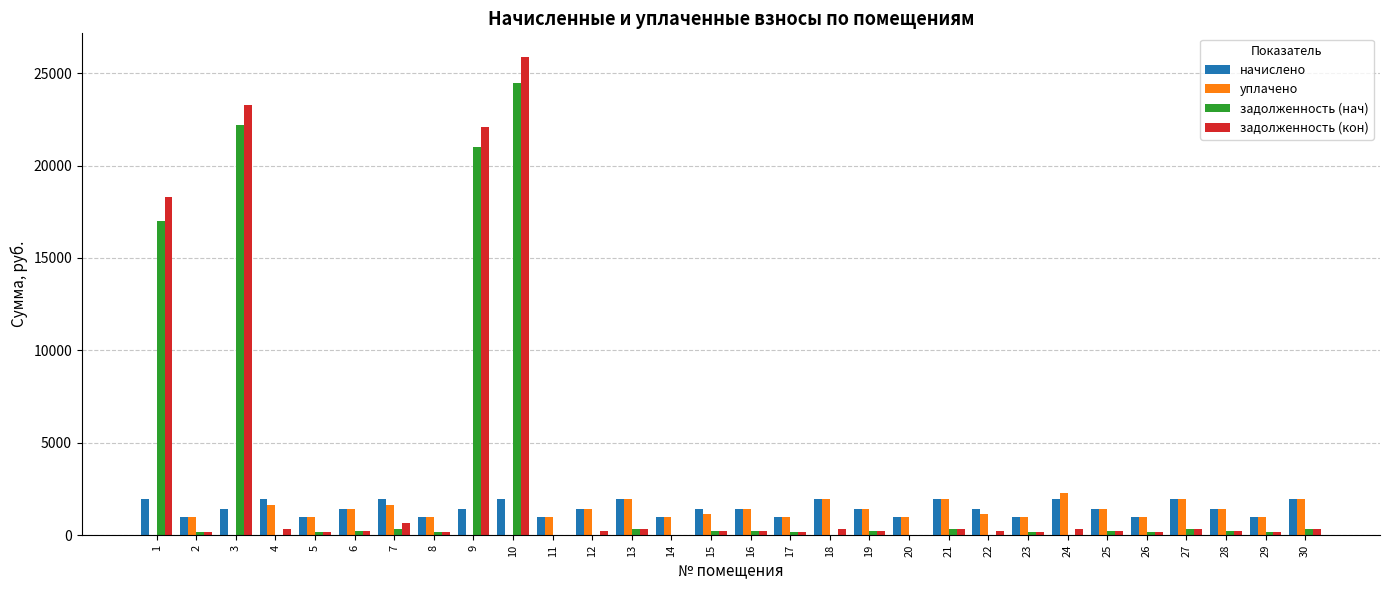

Count the number of data series in this chart.

4